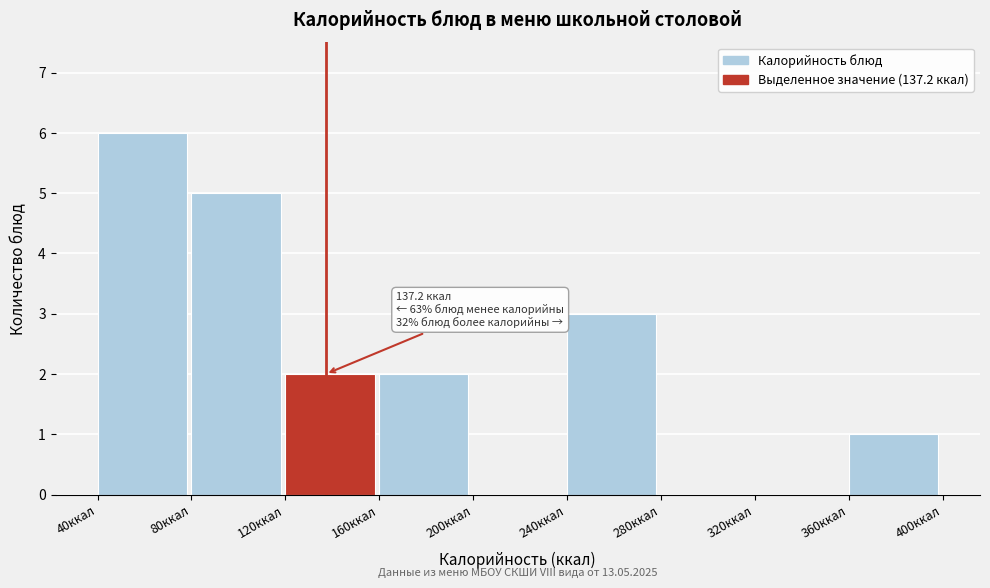

Over which range of the x-axis is the bar tallest?

40 to 80